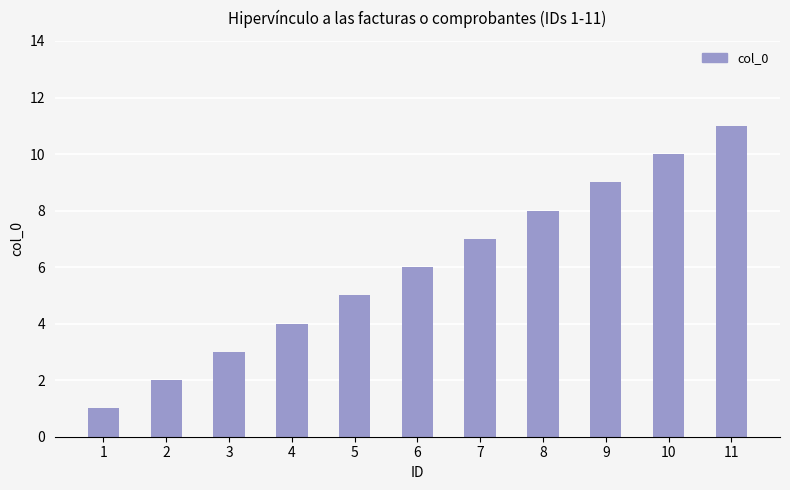

The chart shows a value of 10 at 10. True or false?

True